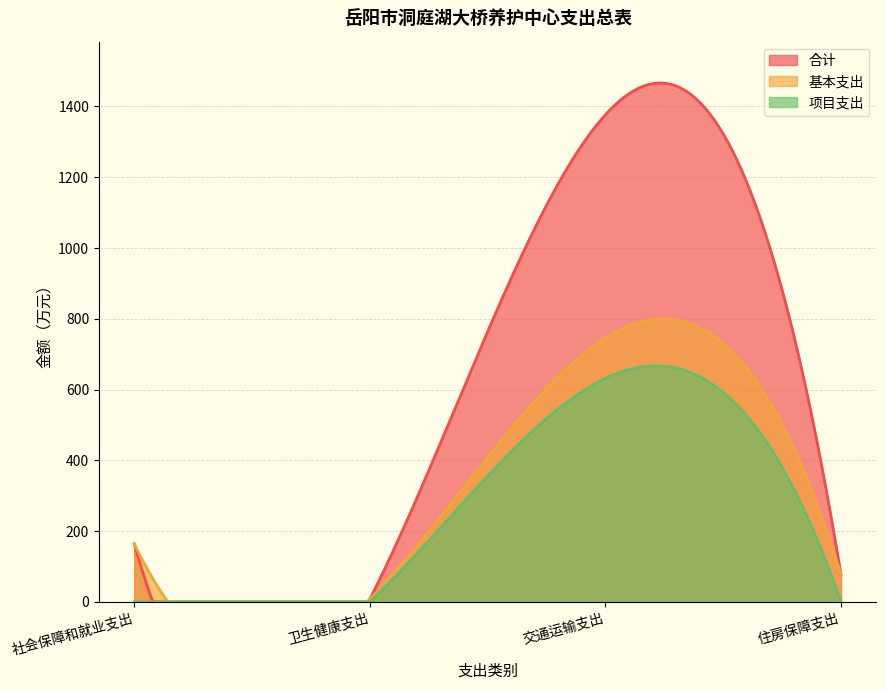

What are all the series names shown in the legend?

合计, 基本支出, 项目支出